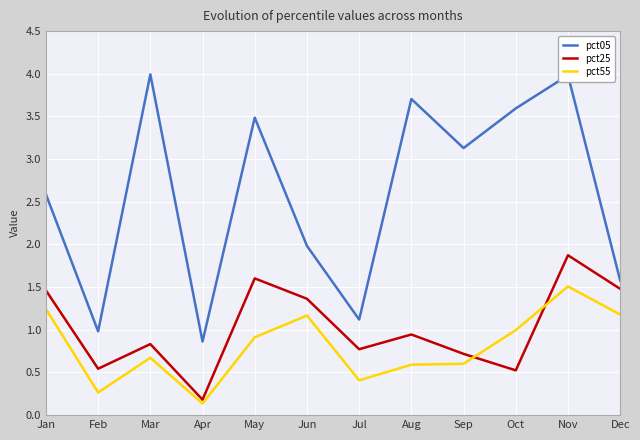

What is the difference between the maximum and second lowest values in the pct25 series?

1.3